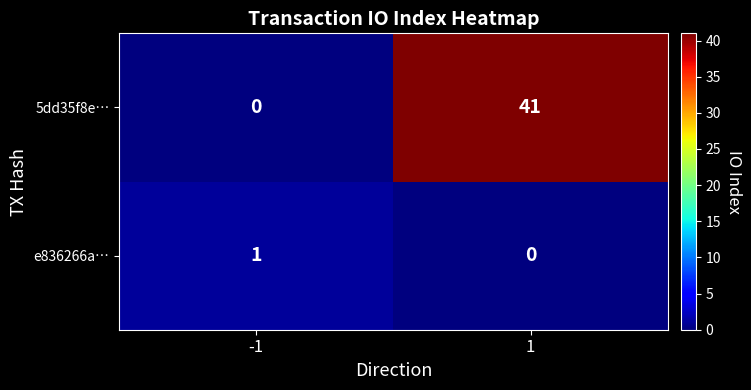

What is the sum of all 5dd35f8e… values?

41